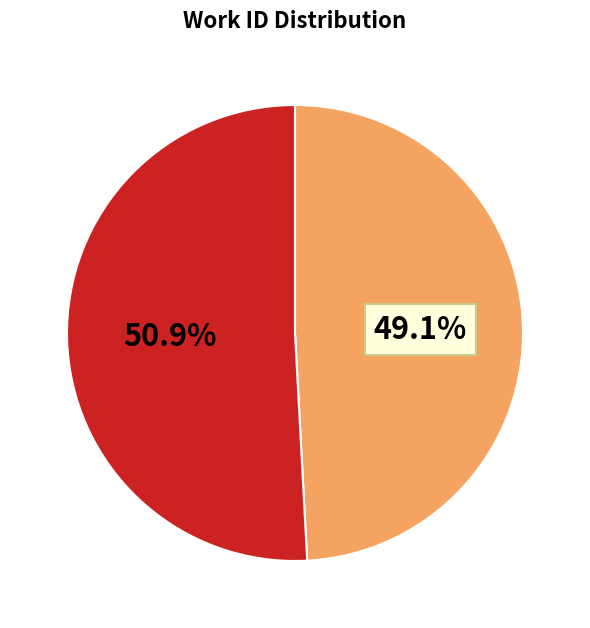

Does any single category account for the majority?

Yes